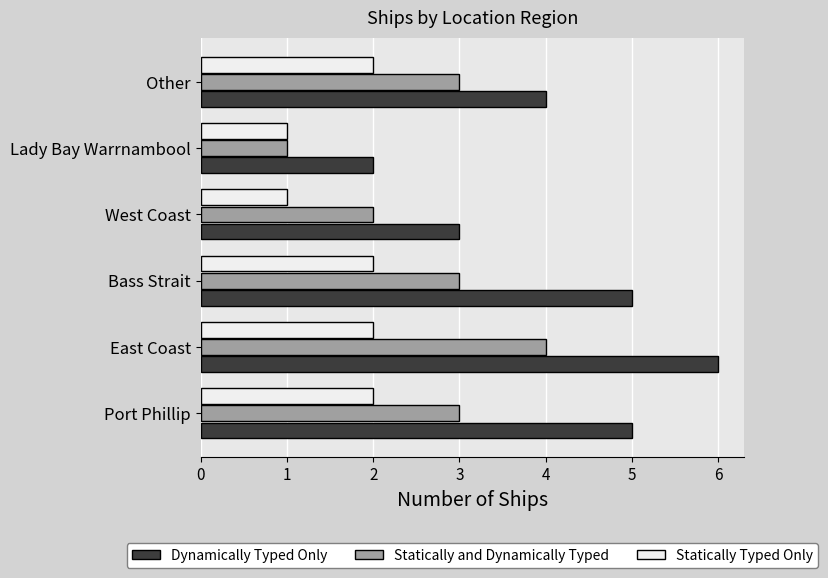

What is the difference between the highest and lowest values at East Coast?

4